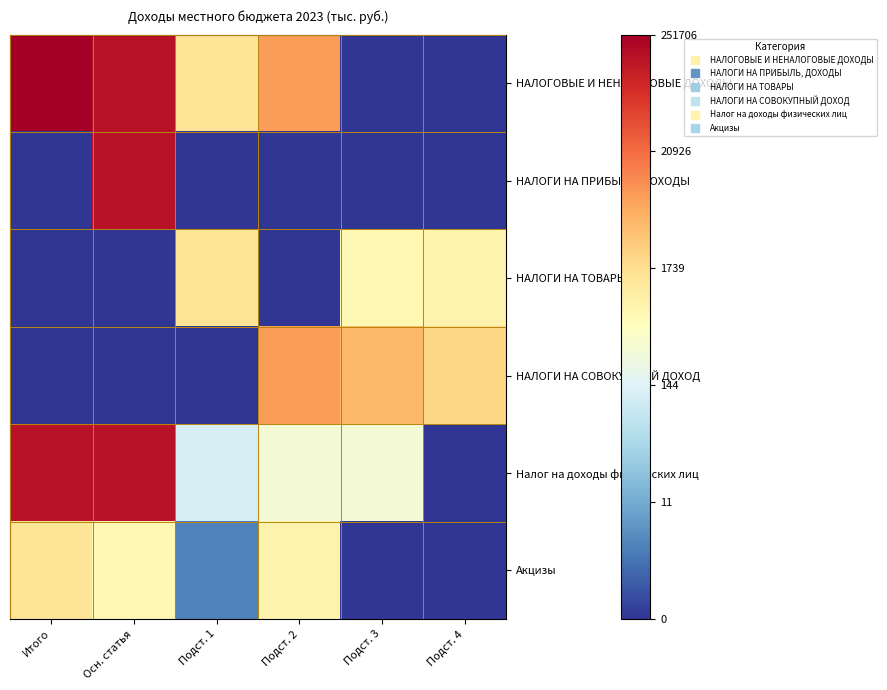

Between Подст. 3 and Подст. 4, which series saw the biggest shift?

Налог на доходы физических лиц